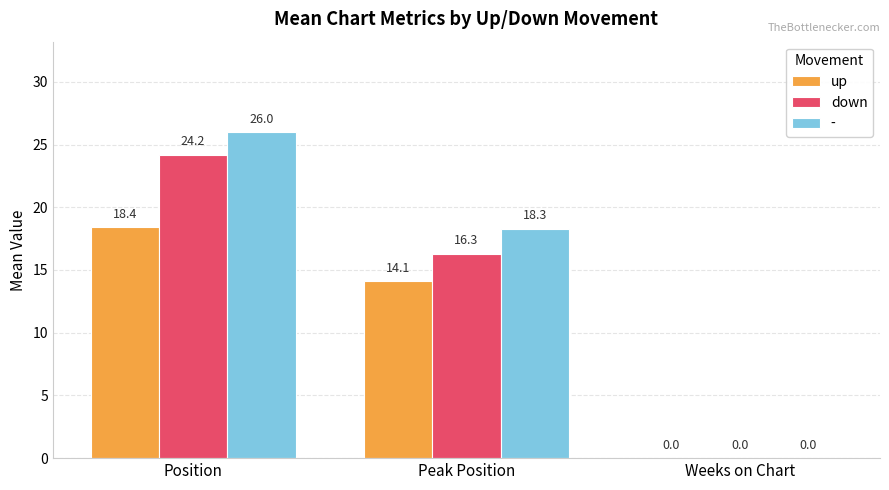

At which category is the sum across all series the highest?

Position